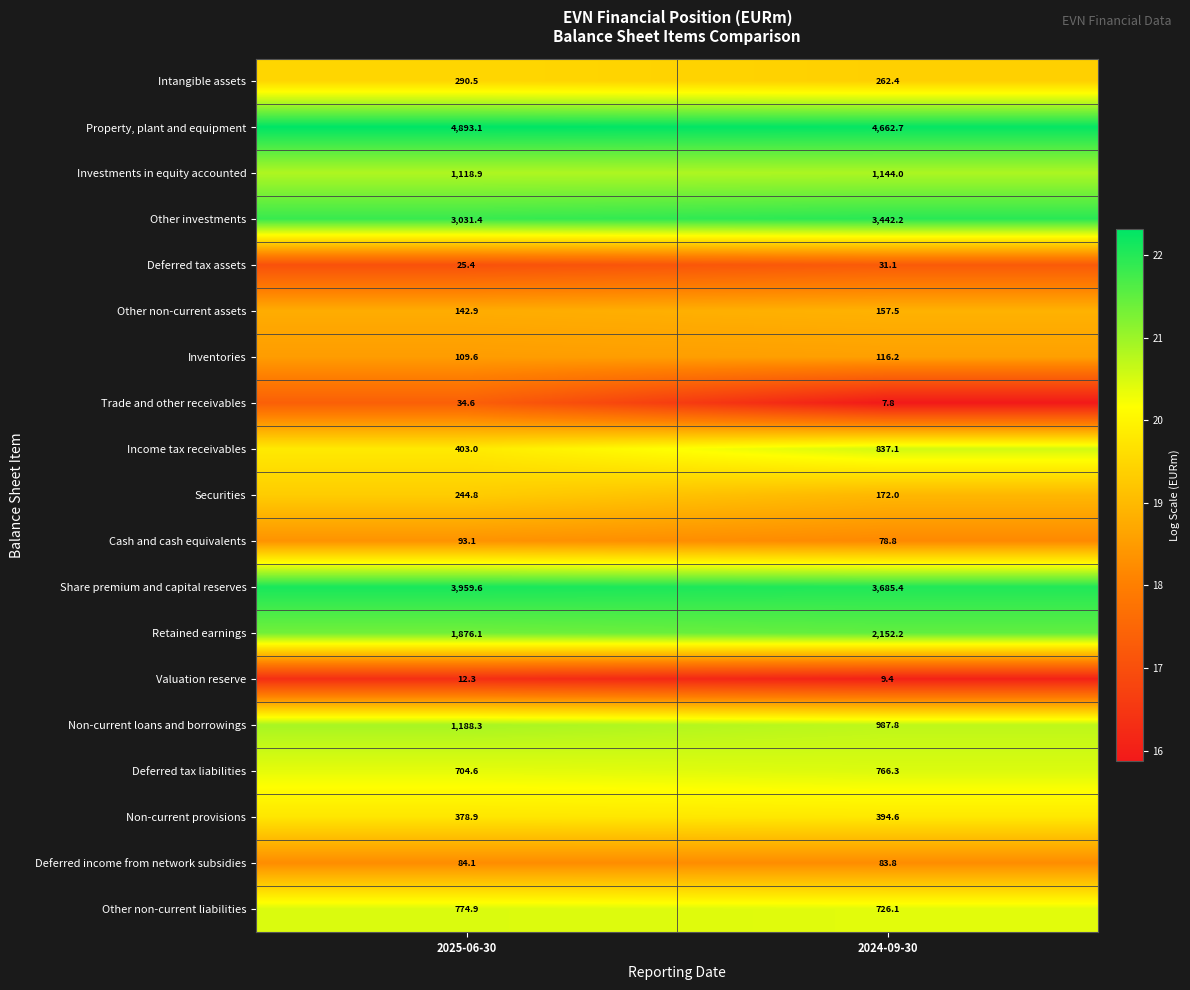

How many series are shown in this chart?

19